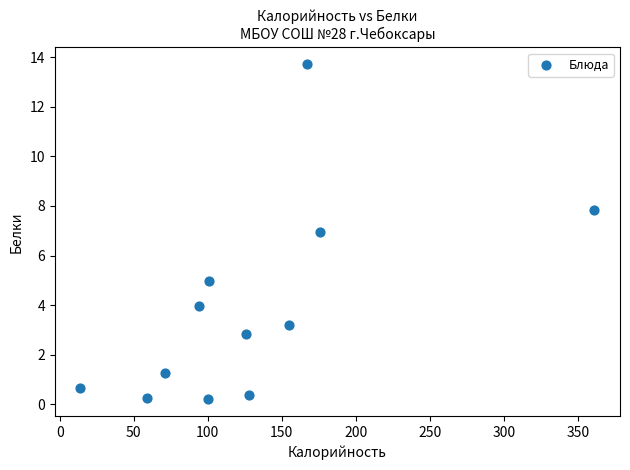

What is the average X value?

129.3